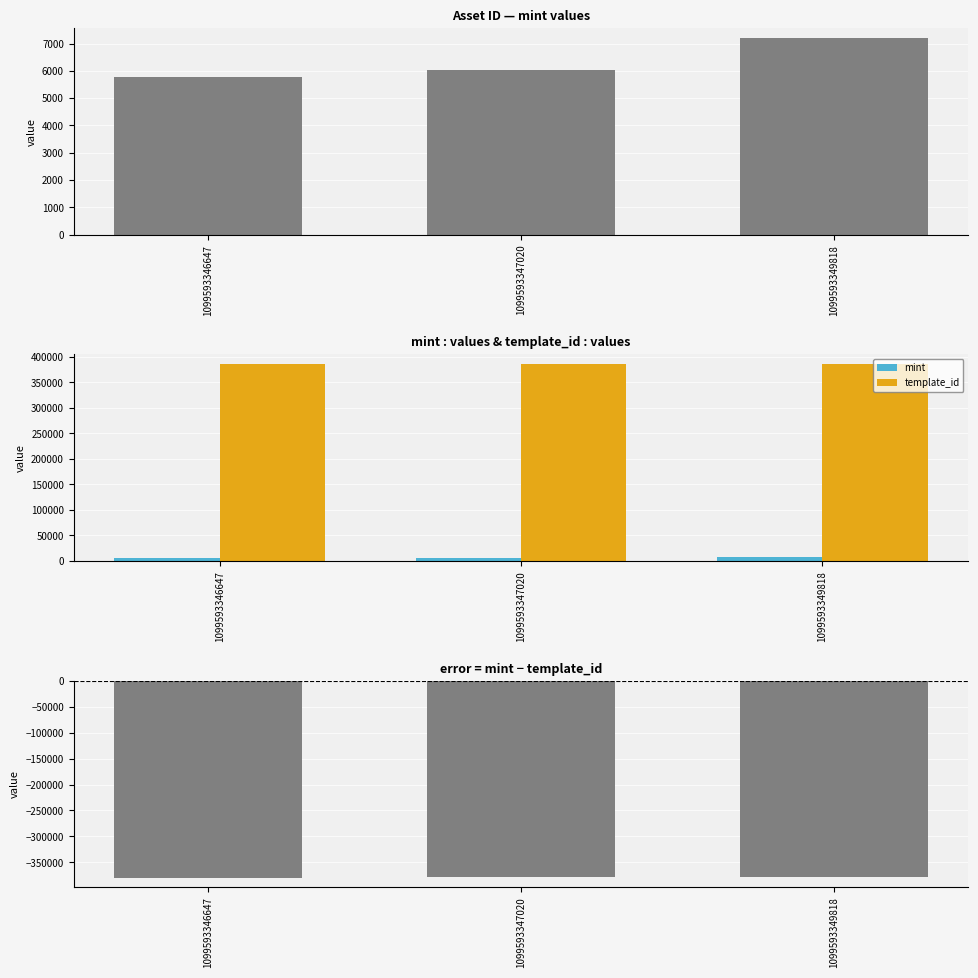

Which series has the largest range (max minus min)?

mint